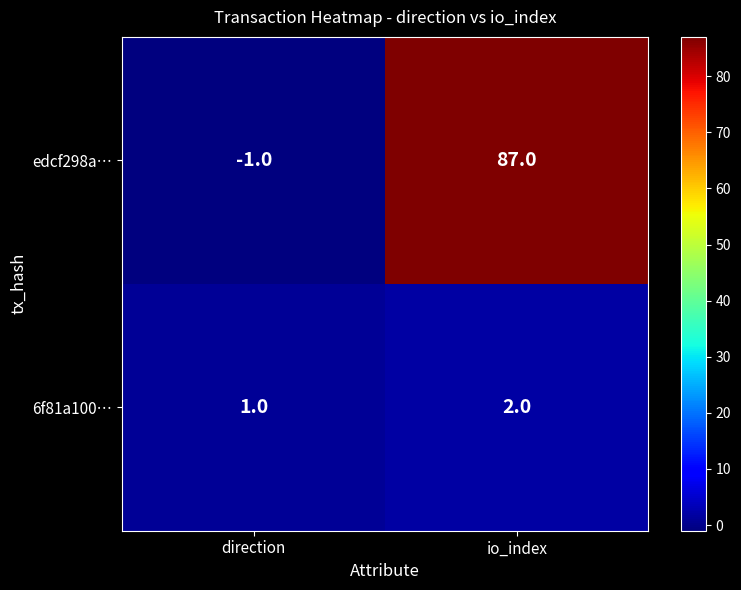

Is it true that edcf298a… equals -1 at direction?

True